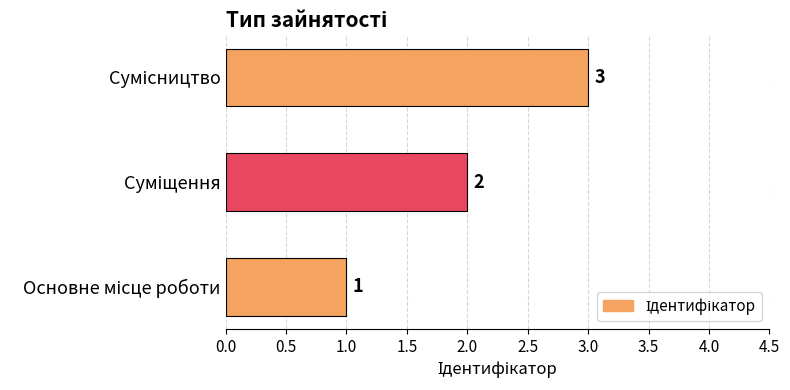

Are the bars horizontal?

Yes